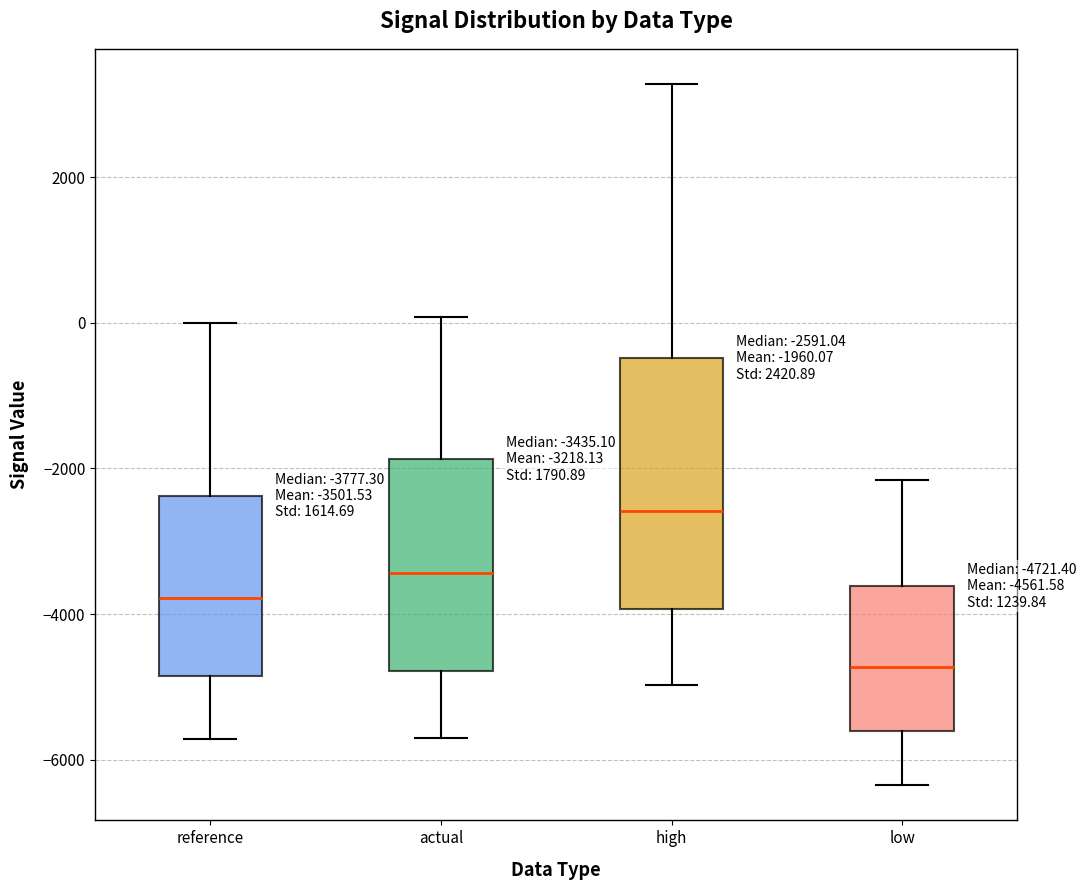

Comparing the boxes themselves (not the whiskers), which one is the tallest?

high